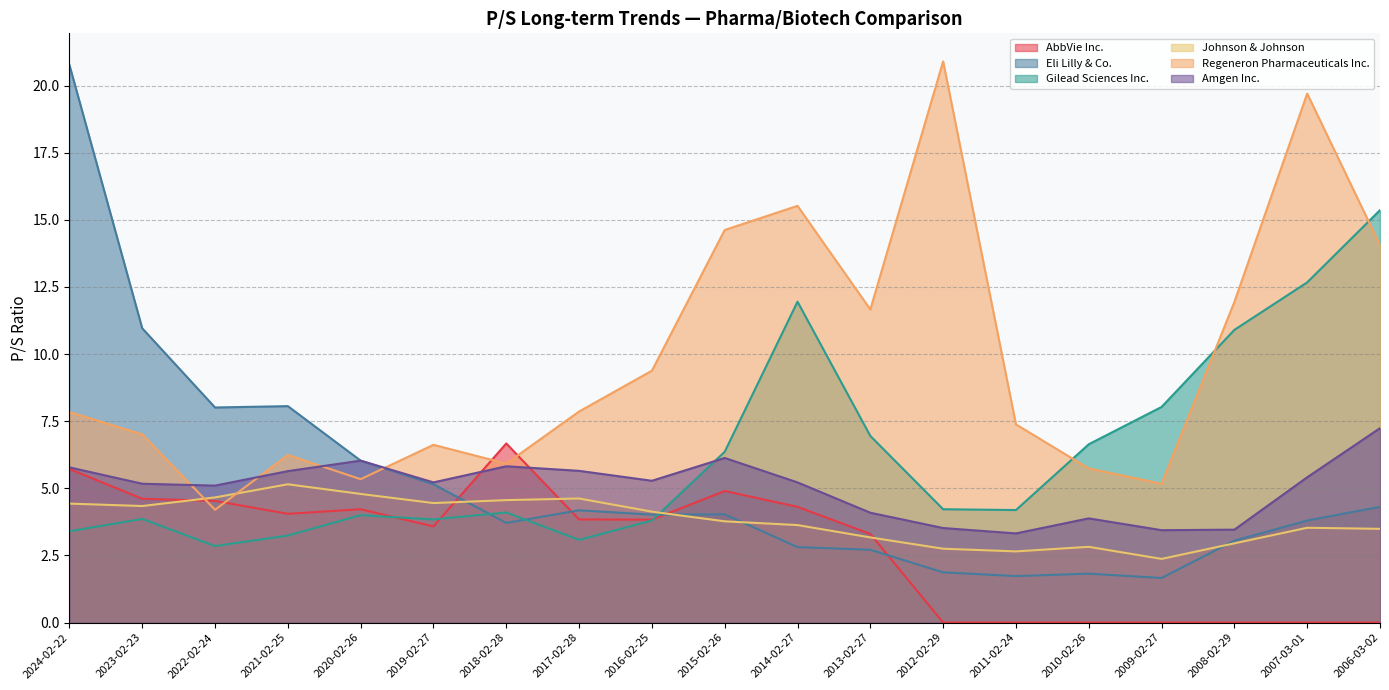

What is the difference between the highest and lowest values at 2013-02-27?

8.9